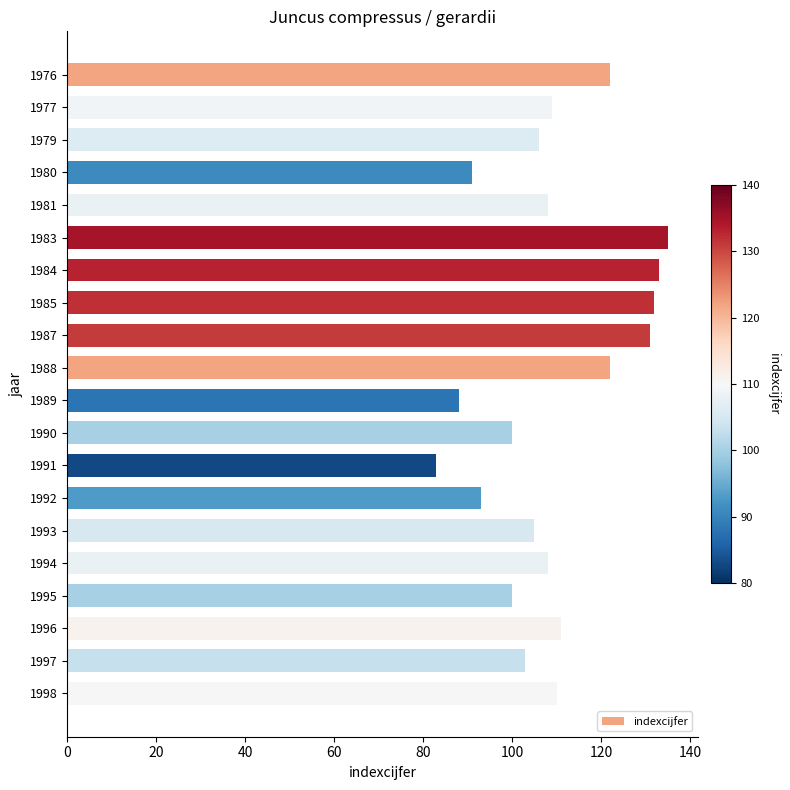

What is the approximate value at 1998?

110